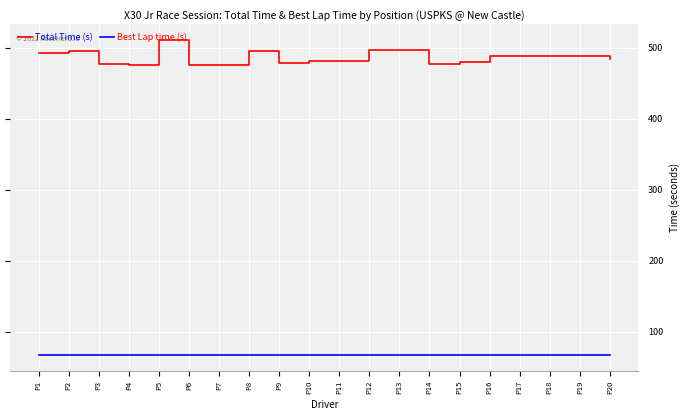

What is the sum of all Total Time (s) values?

9727.9